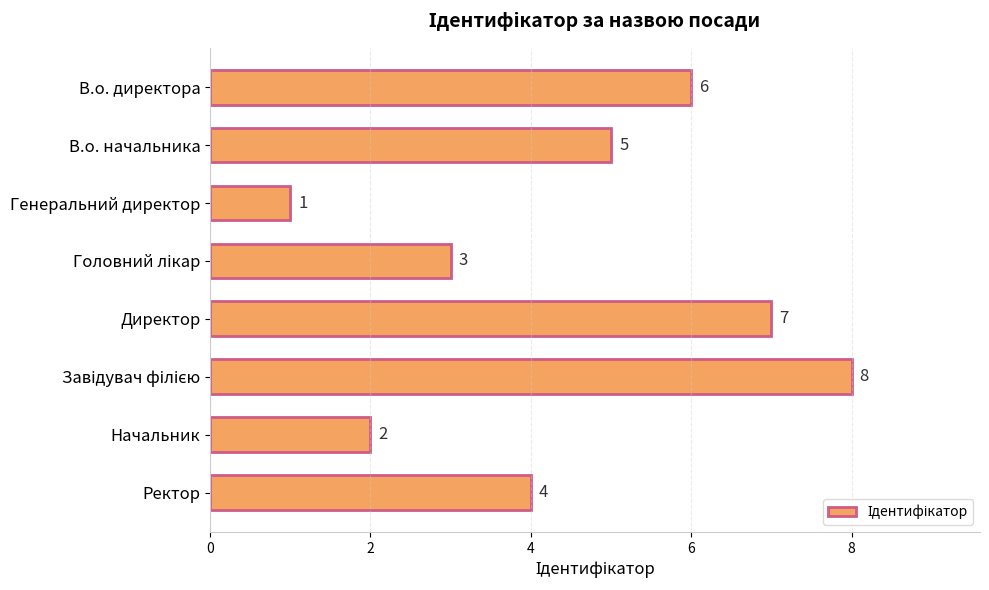

The value at Начальник is 3. True or false?

False